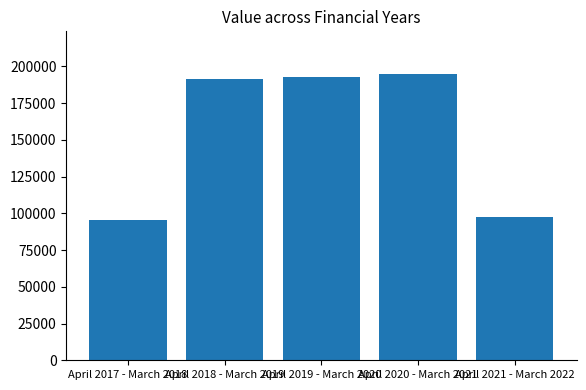

Is it true that the value at April 2019 - March 2020 is 41590.5?

False